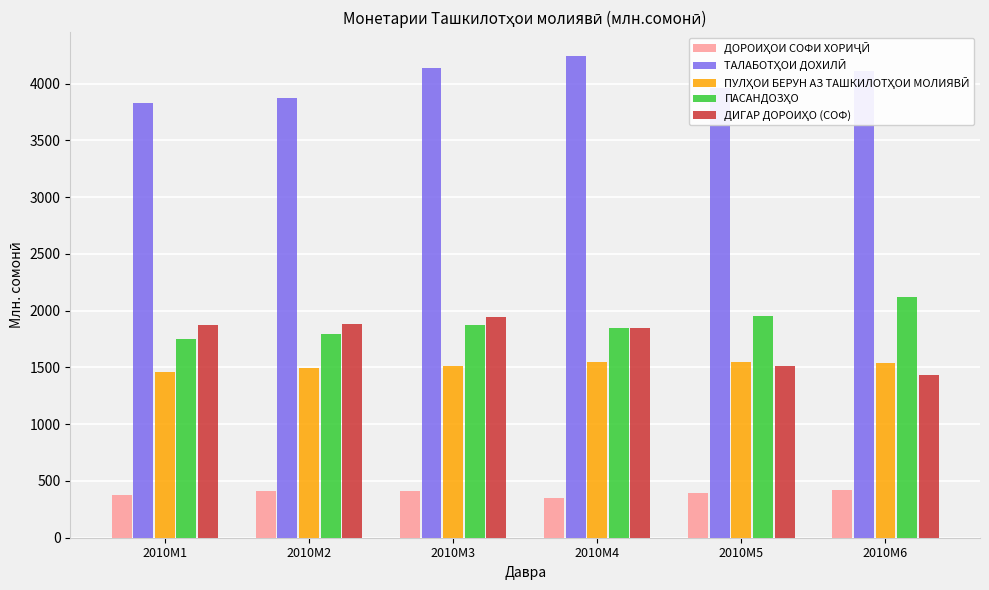

What is the spread (max minus min) of values at 2010M5?

3562.6